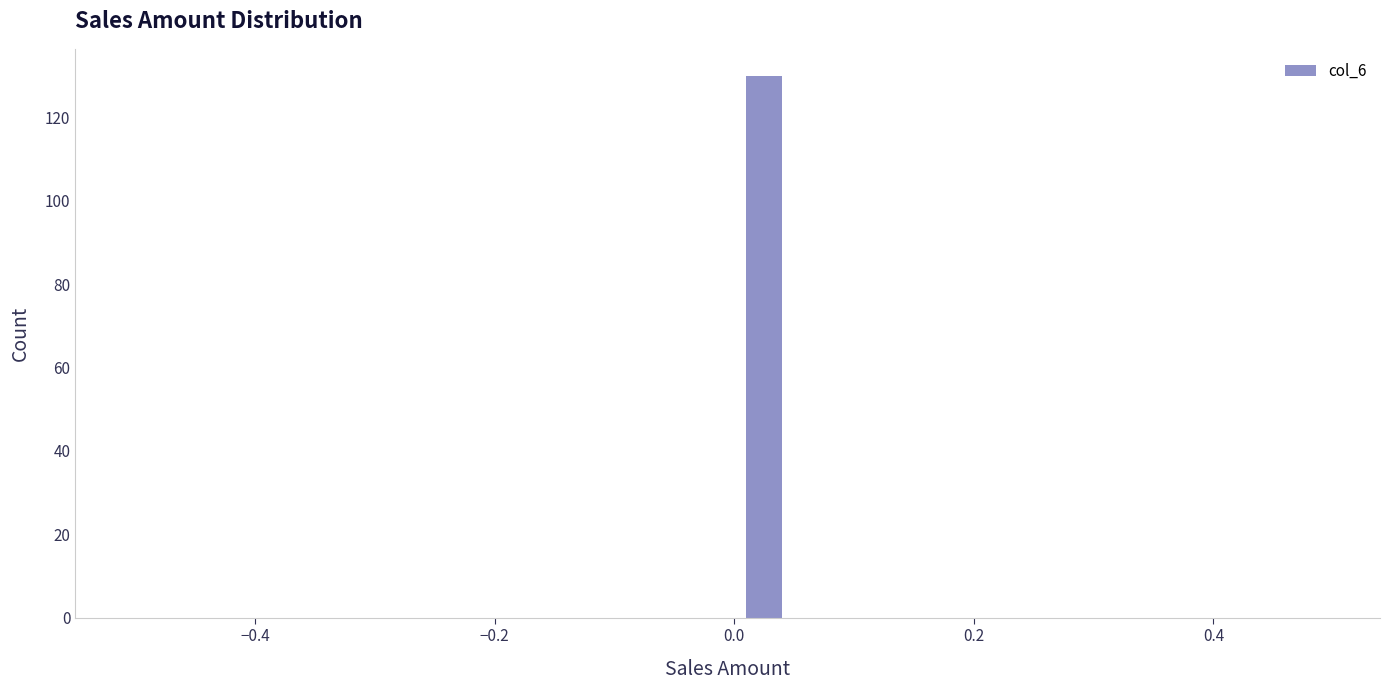

Around what value on the x-axis is the tallest bar? Give the approximate position of its centre, as read against the axis.

0.02